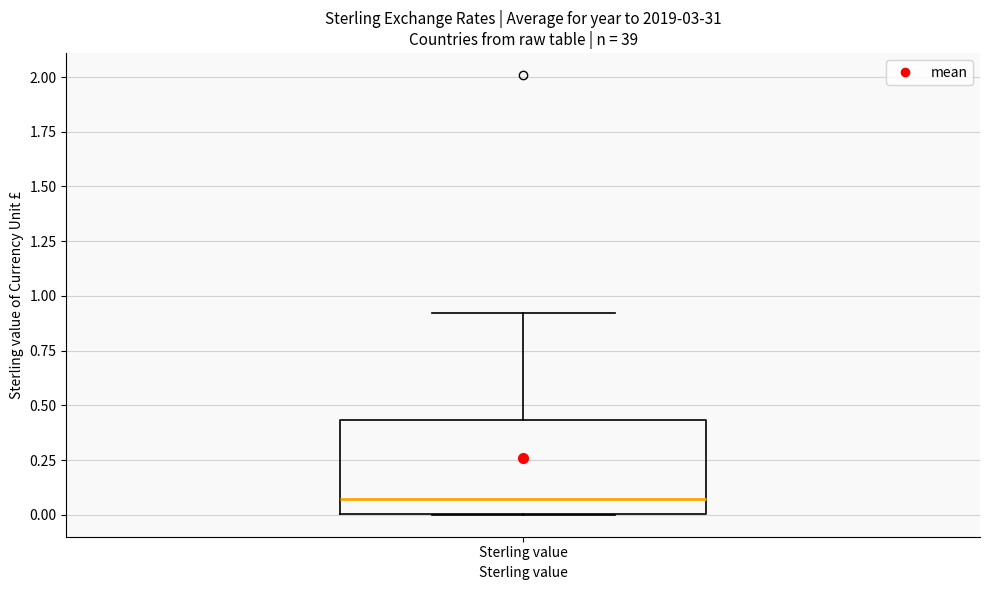

Read this box plot against the y-axis: the position of the median line, the range covered by the box, and the ends of both whiskers. The values are not printed on the chart, so give them approximately, as read against the axis.

median 0.05, box 0.00 to 0.45, whiskers 0.00 to 0.90